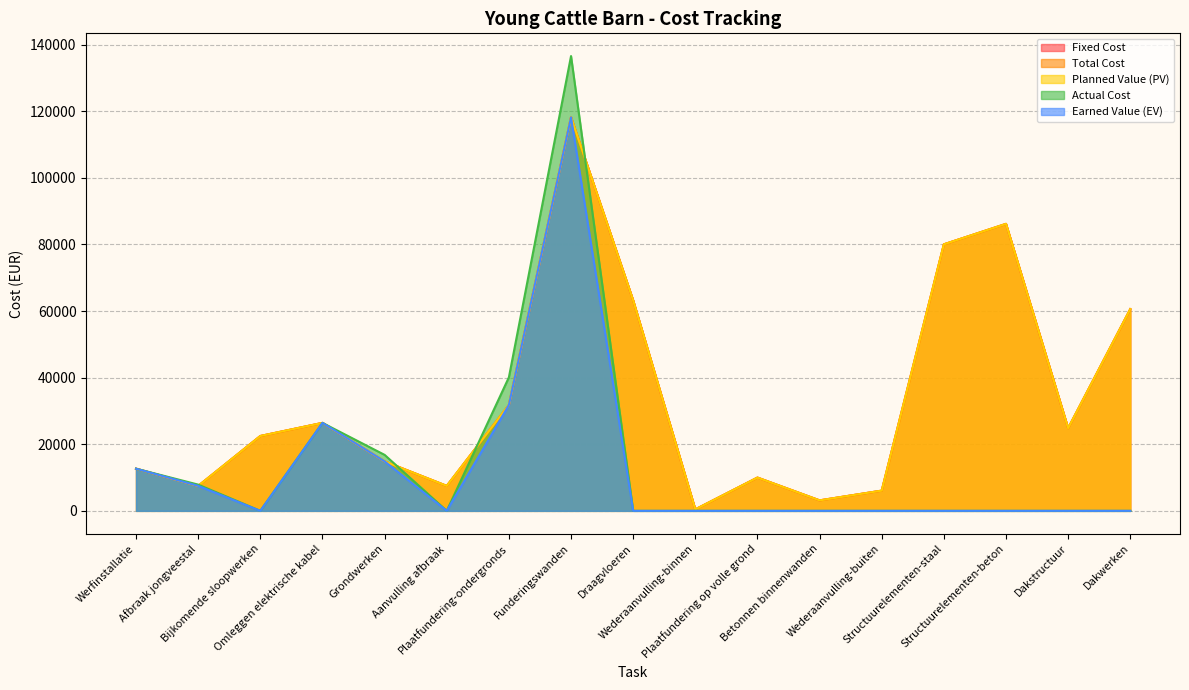

Is it true that Planned Value (PV) equals 437.9 at Wederaanvulling-binnen?

True